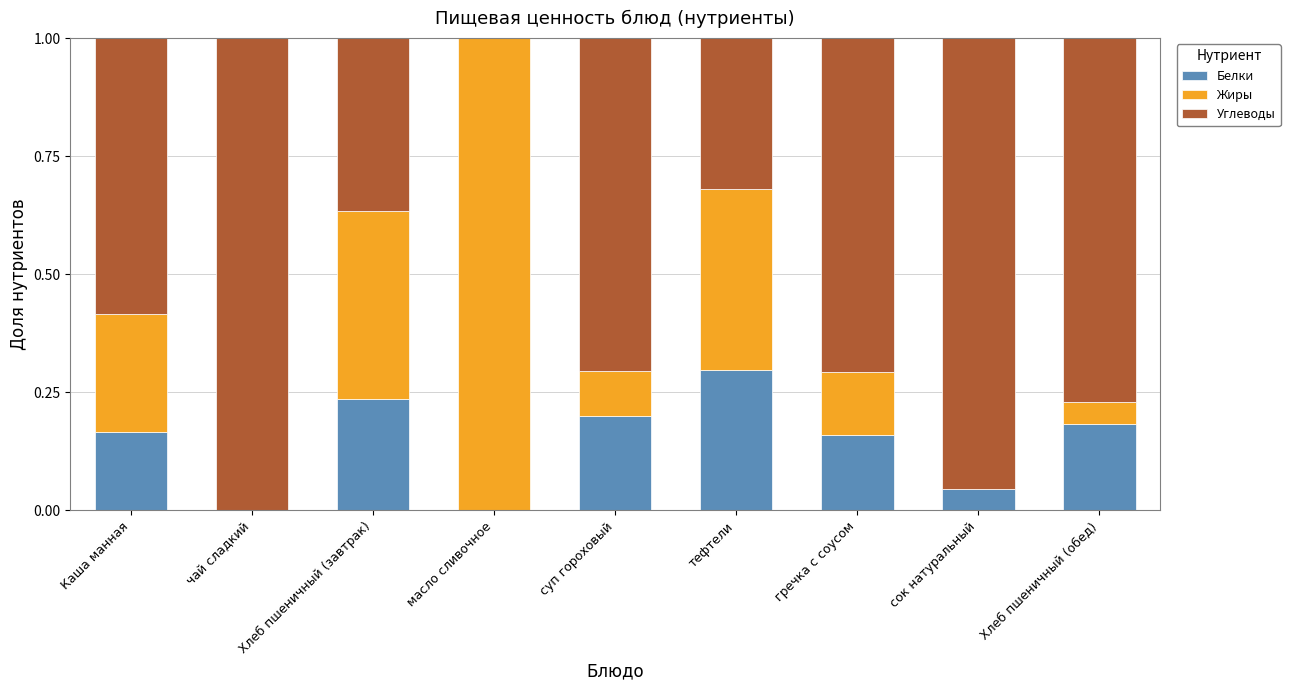

The Белки series shows 0.2 at Хлеб пшеничный (обед). True or false?

True